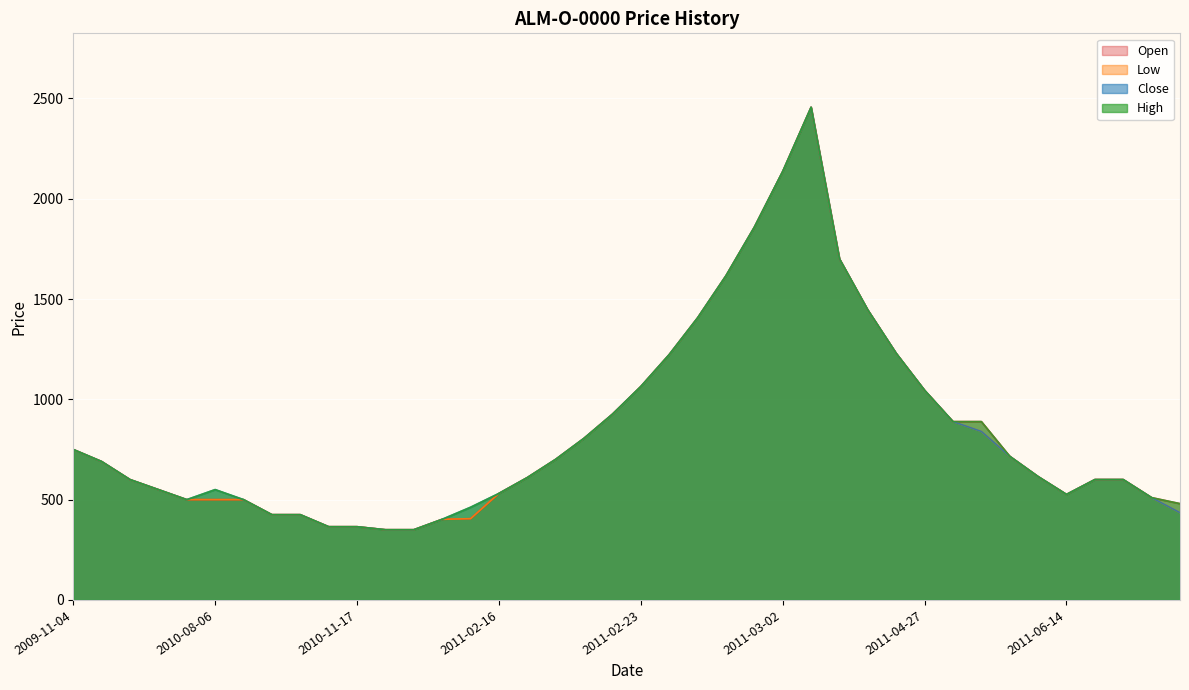

How many data points in Low are less than 615?

20